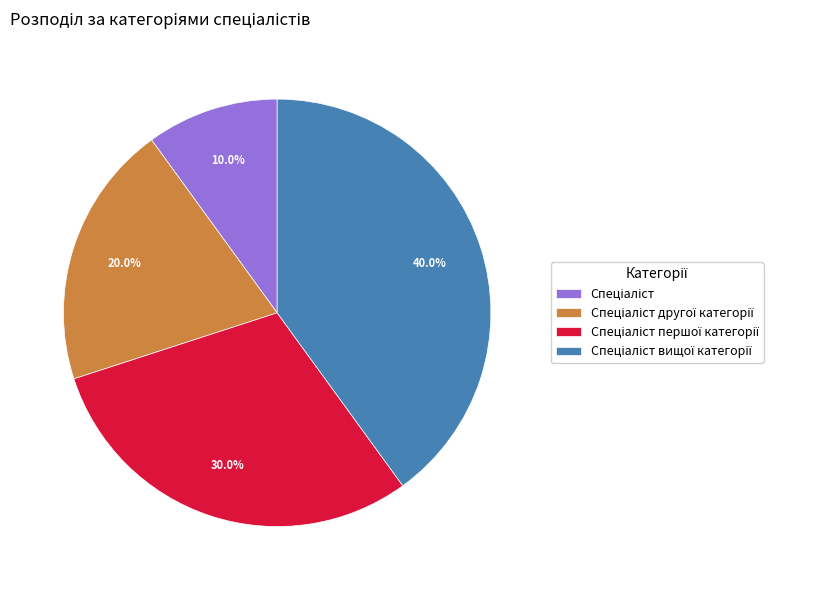

Is there a majority slice in this chart?

No